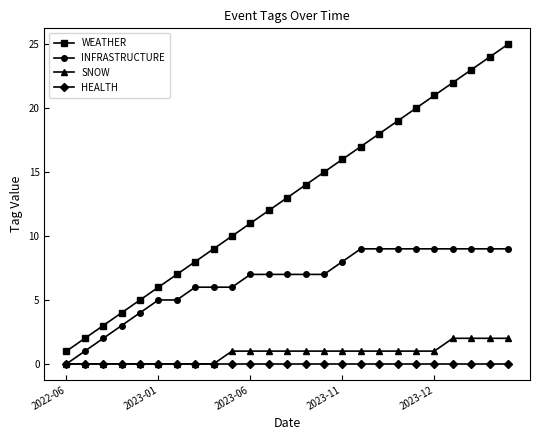

True or false: SNOW and WEATHER cross at least once.

False